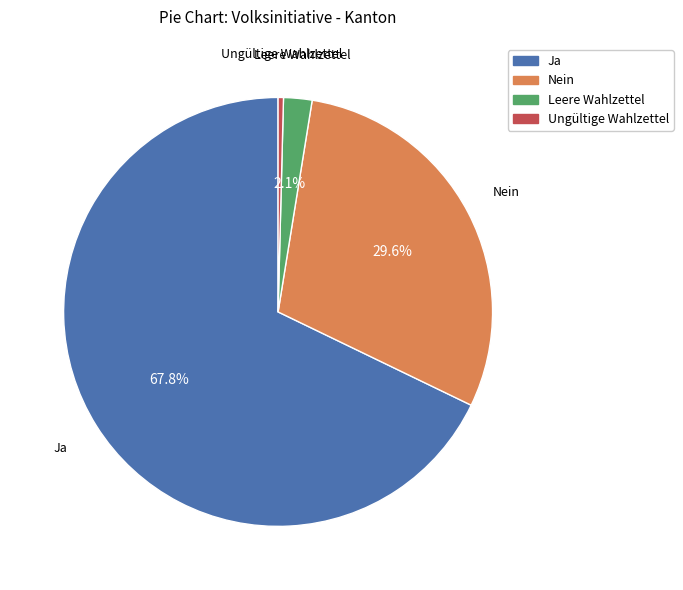

What percentage do Ja and Leere Wahlzettel together represent?

70.0%